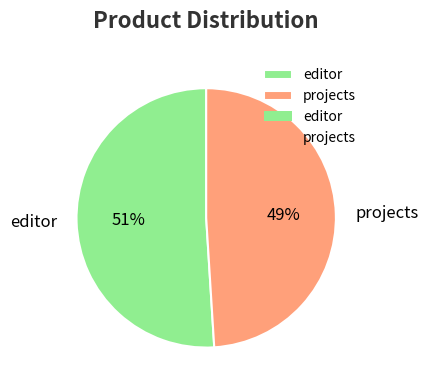

Does any single category account for the majority?

Yes